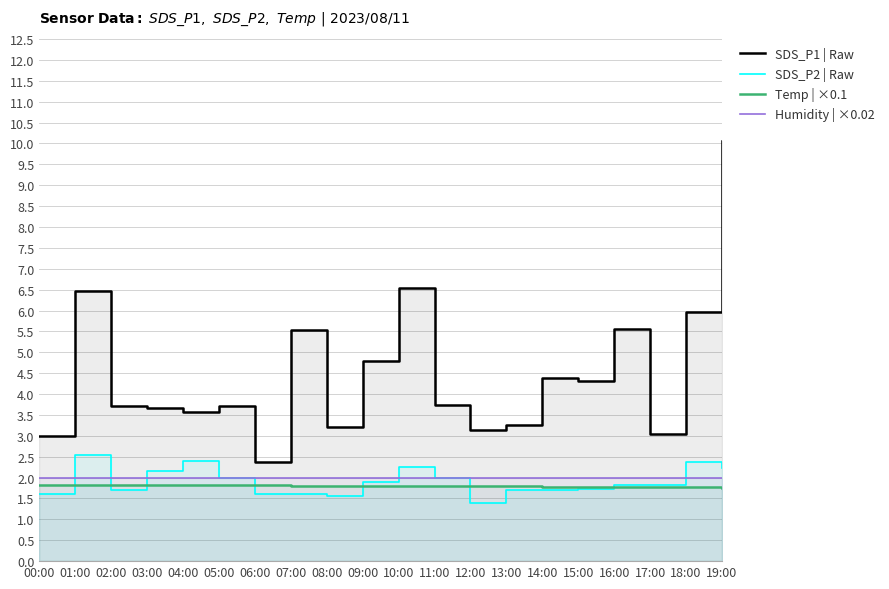

What is the lowest value of the Humidity | ×0.02 series?

2.0